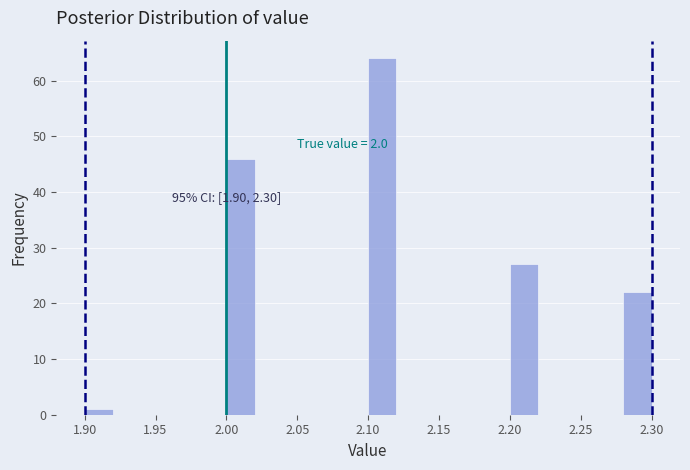

Over which range of the x-axis is the bar tallest?

2.10 to 2.12